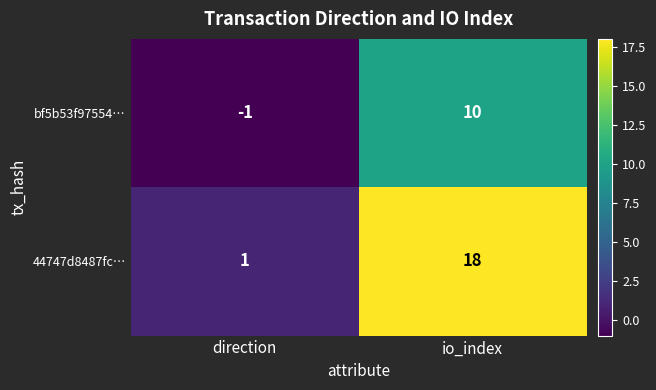

Which category has the lowest value across all series?

direction